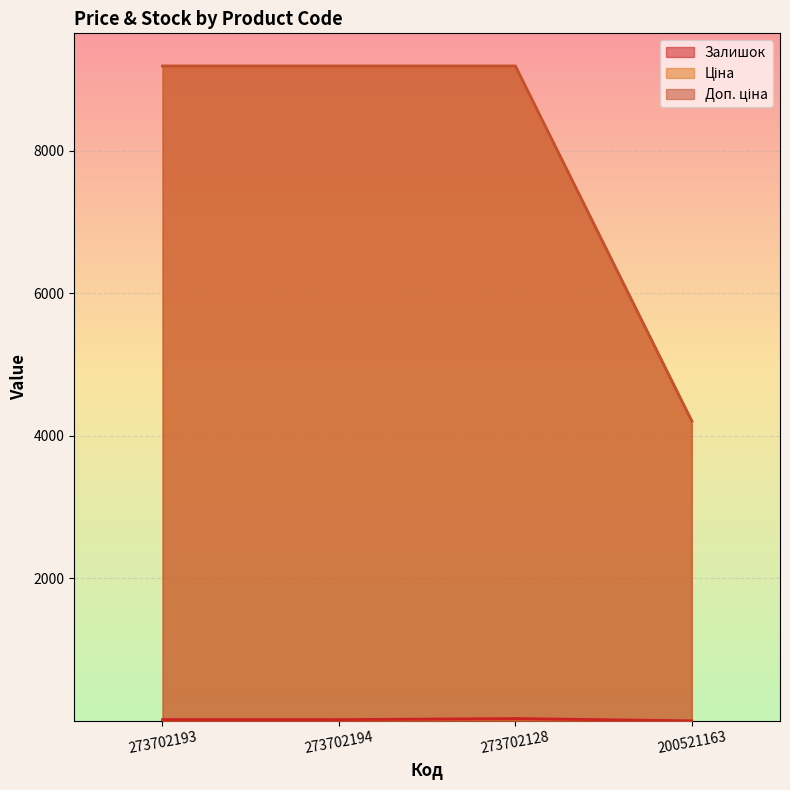

Rank the series by their maximum value, from highest to lowest.

Ціна, Доп. ціна, Залишок